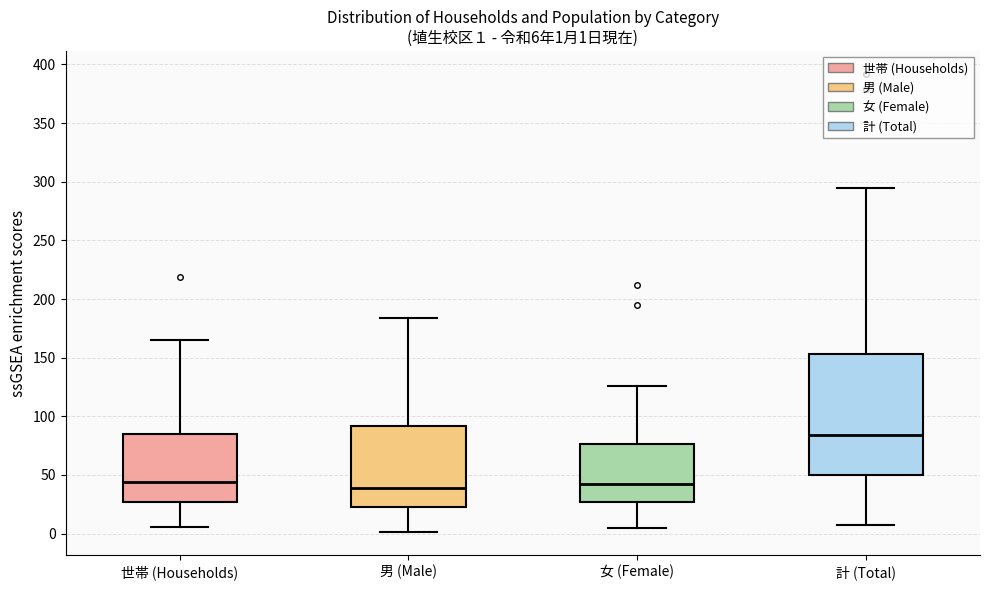

Which box has the highest median line?

計 (Total)